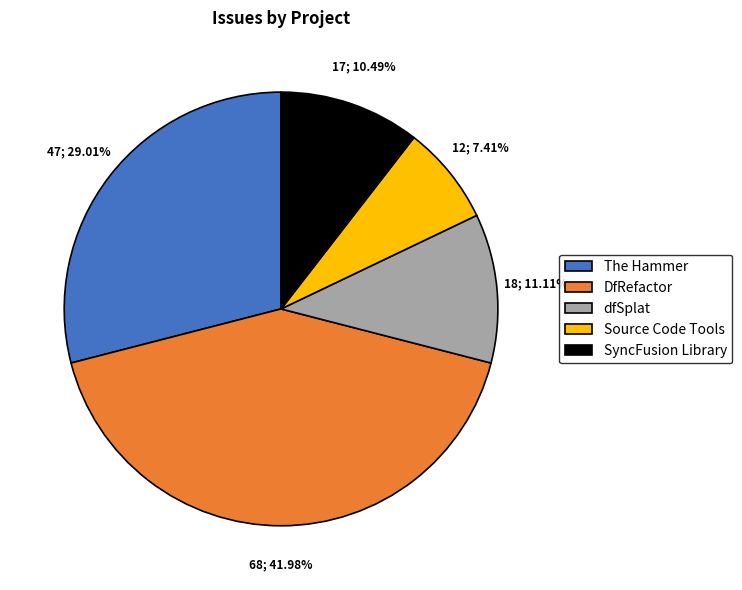

Is the sum of SyncFusion Library and The Hammer greater than half?

No